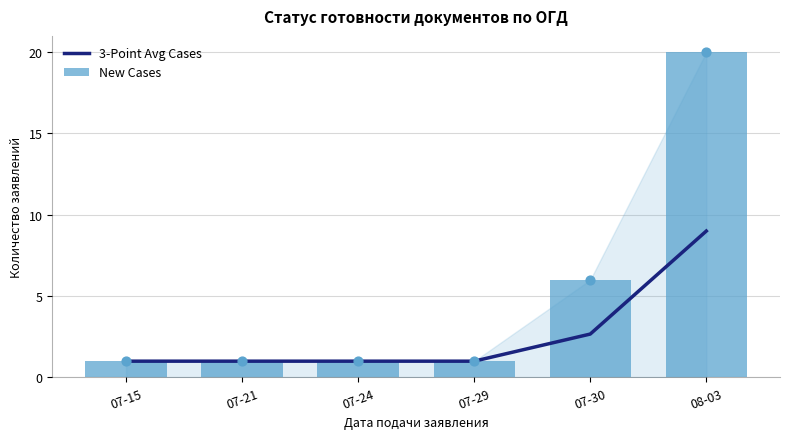

Which series has the largest total across all categories?

New Cases